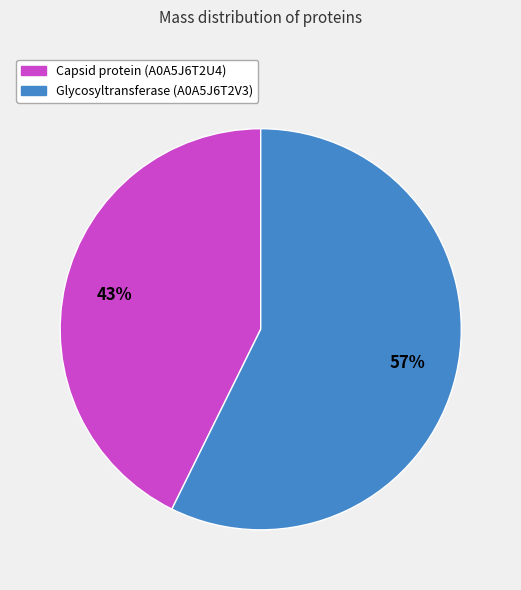

Count the number of slices in the pie.

2